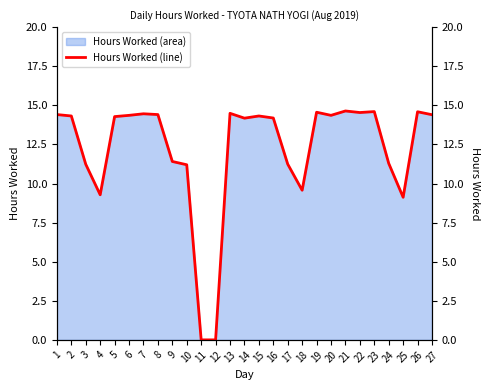

List the labels in order of value, smallest first.

11, 12, 25, 4, 18, 10, 3, 17, 24, 9, 14, 16, 5, 2, 15, 6, 20, 27, 1, 8, 7, 13, 22, 19, 26, 23, 21